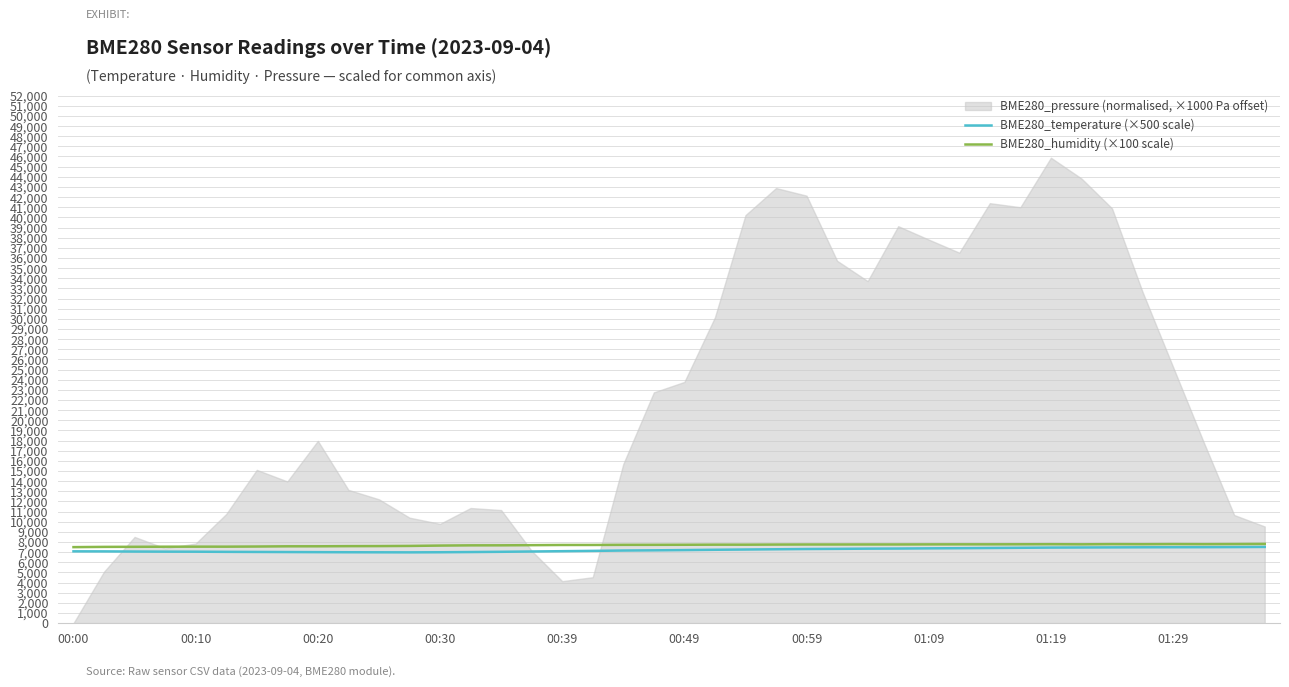

What is the highest value of the BME280_temperature (×500 scale) series?

7515.0